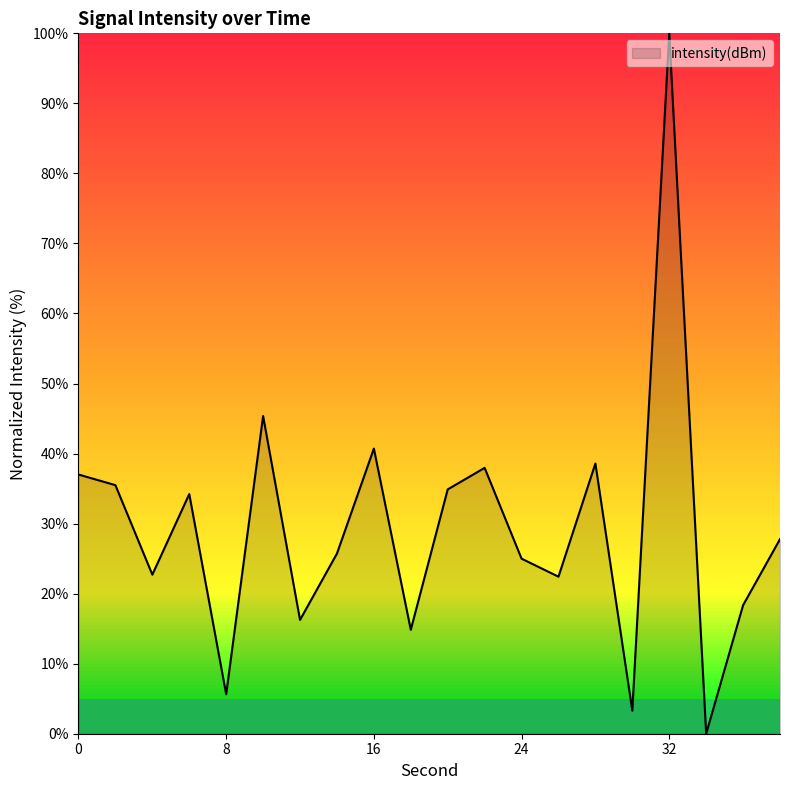

How many values exceed 27?

10